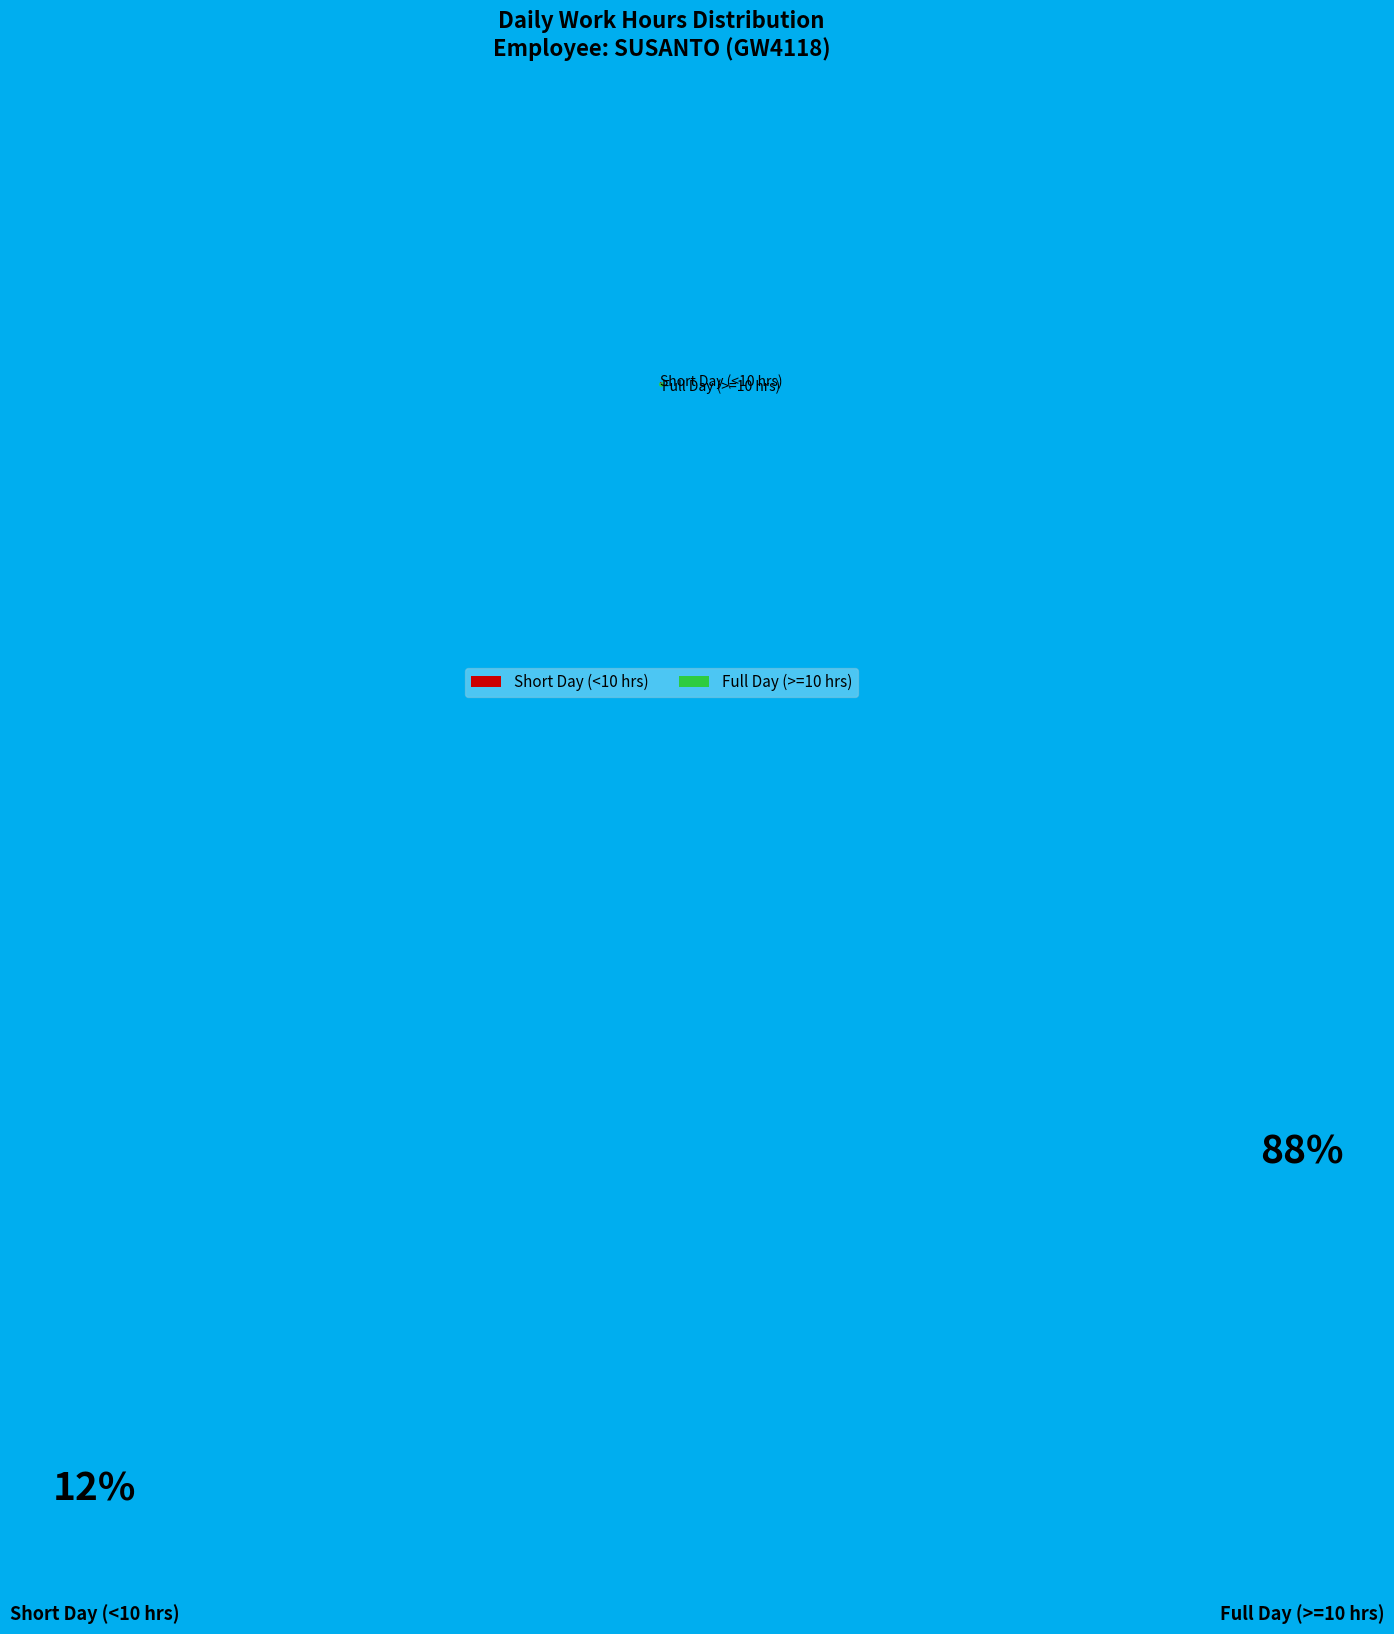

Which category has the smallest portion of the pie?

Short Day (<10 hrs)